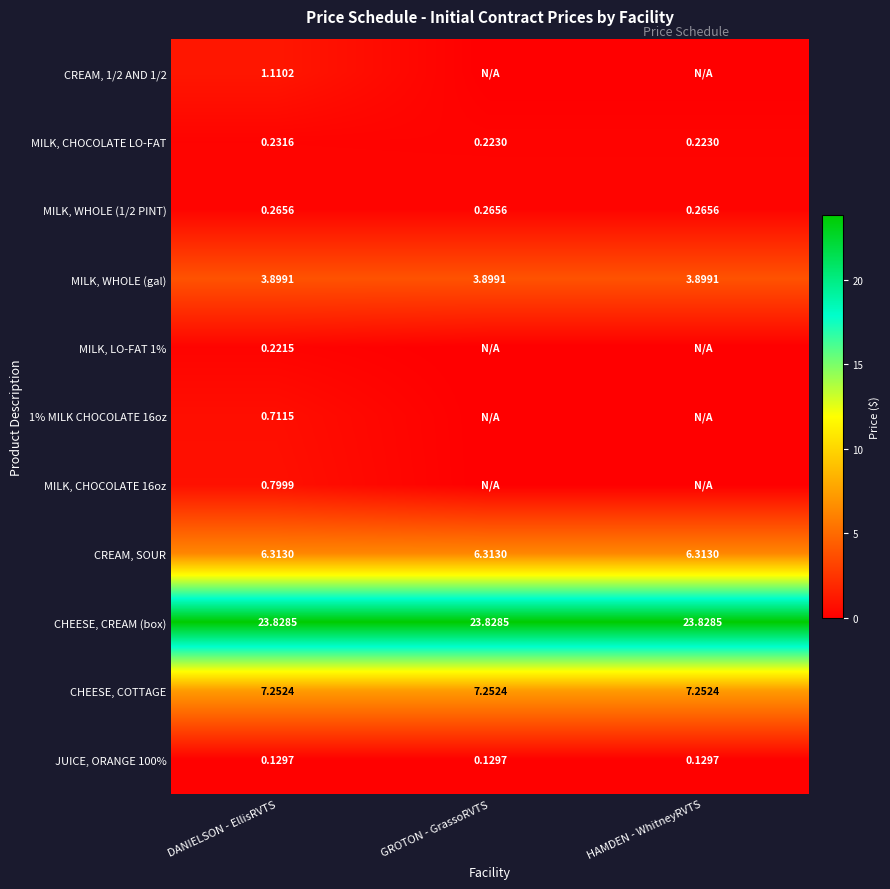

Which series has the largest range (max minus min)?

CREAM, 1/2 AND 1/2